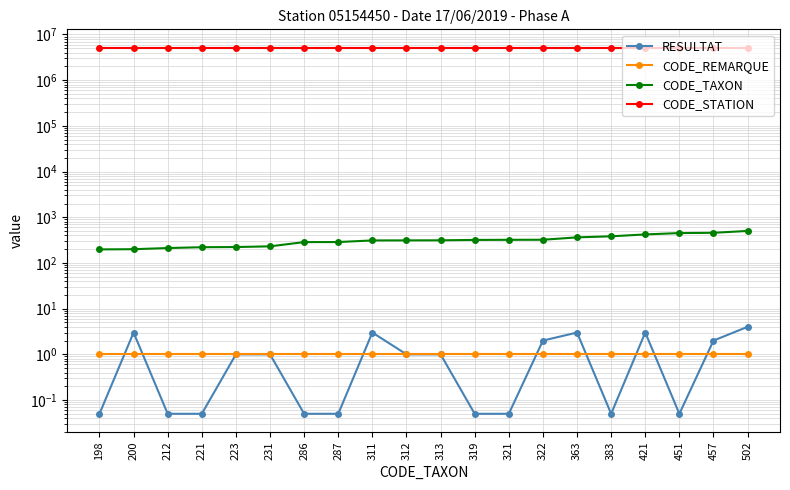

What is the value of the CODE_TAXON point at the 3rd from the left?

212.0